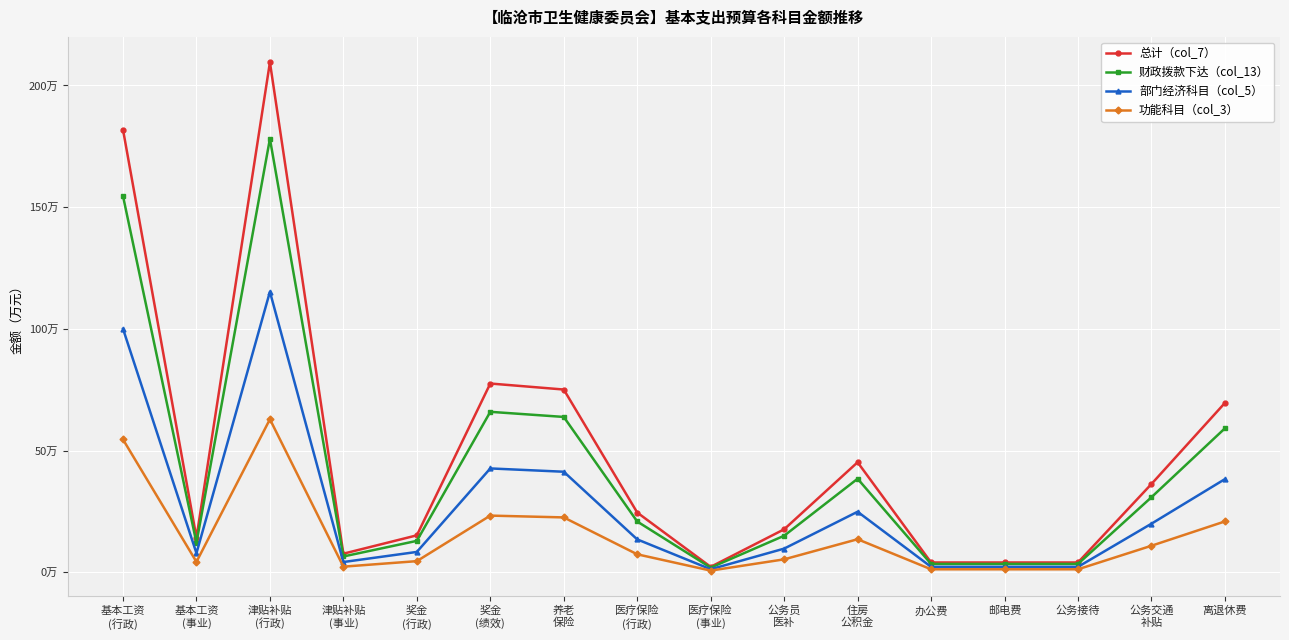

What is the label of the 10th point from the left?

公务员
医补